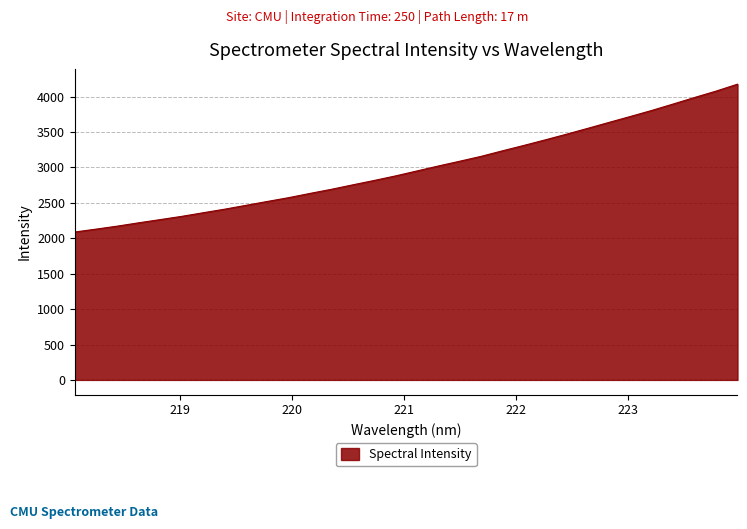

What is the greatest value displayed?

4176.1